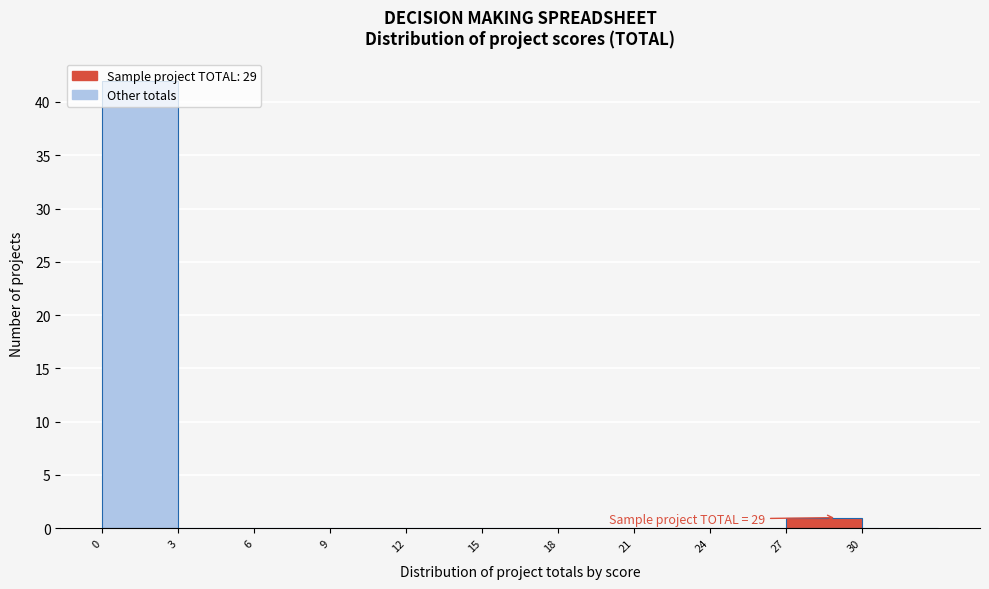

Over which range of the x-axis is the bar tallest?

0 to 3